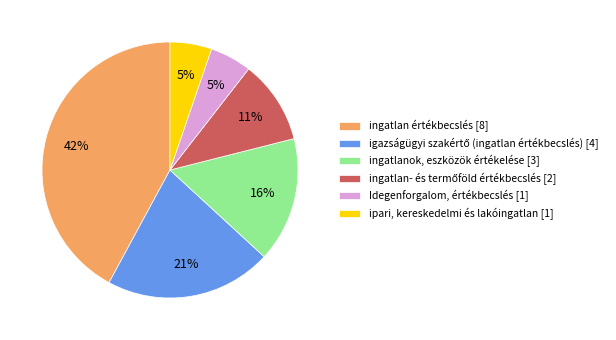

The Idegenforgalom, értékbecslés [1] slice represents 19% of the pie. True or false?

False